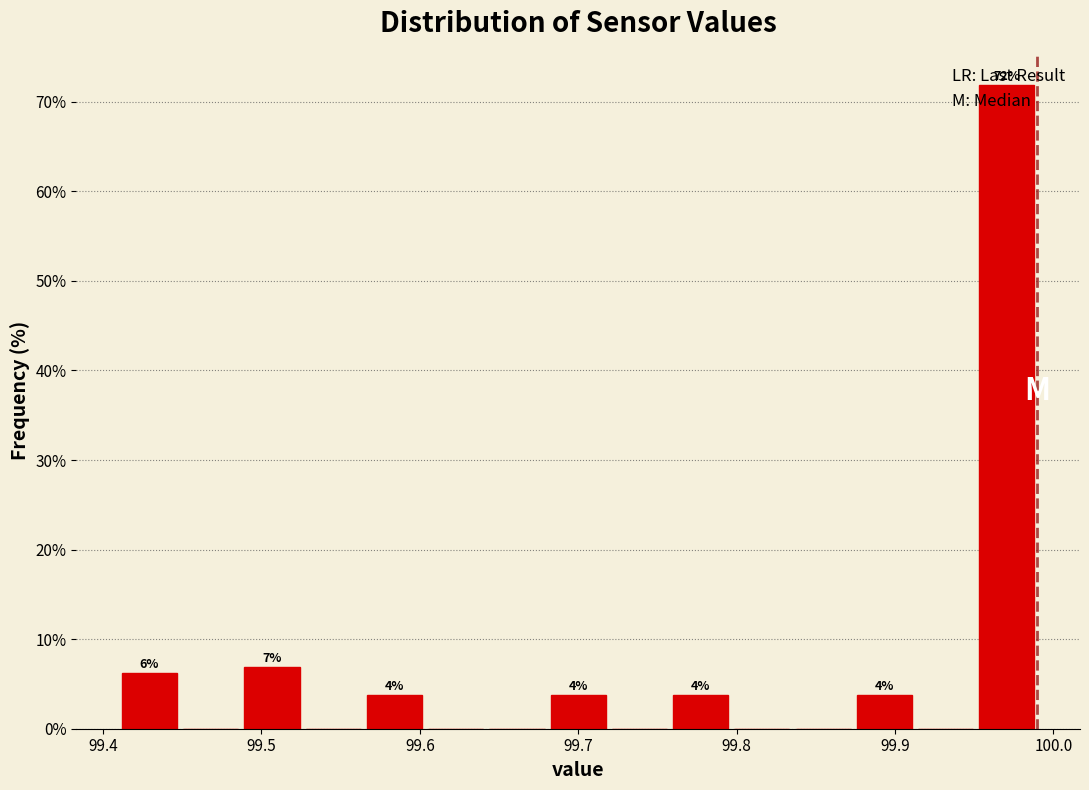

Around what value on the x-axis is the tallest bar? Give the approximate position of its centre, as read against the axis.

99.97